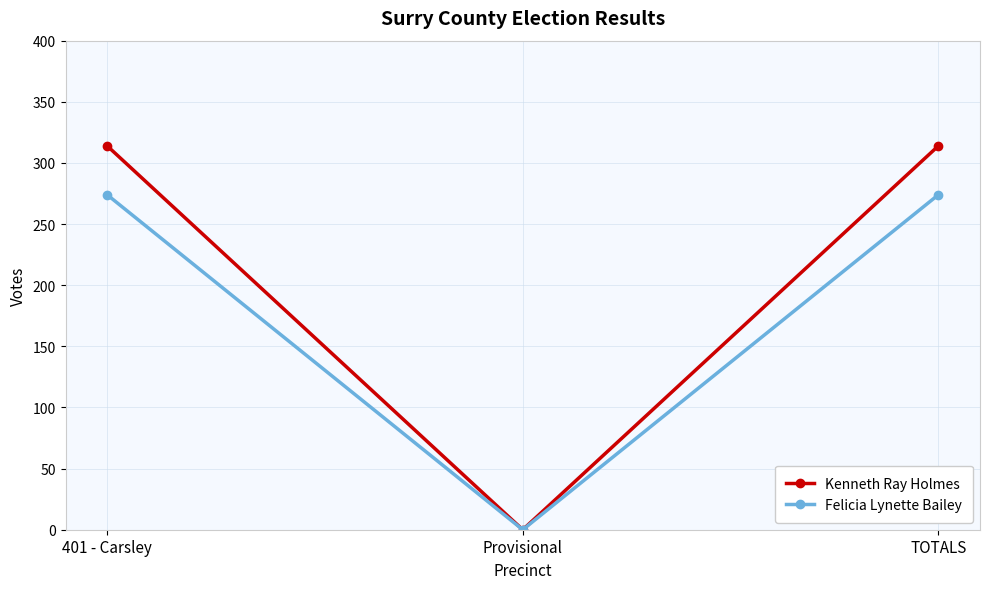

How many lines are shown in the chart?

2